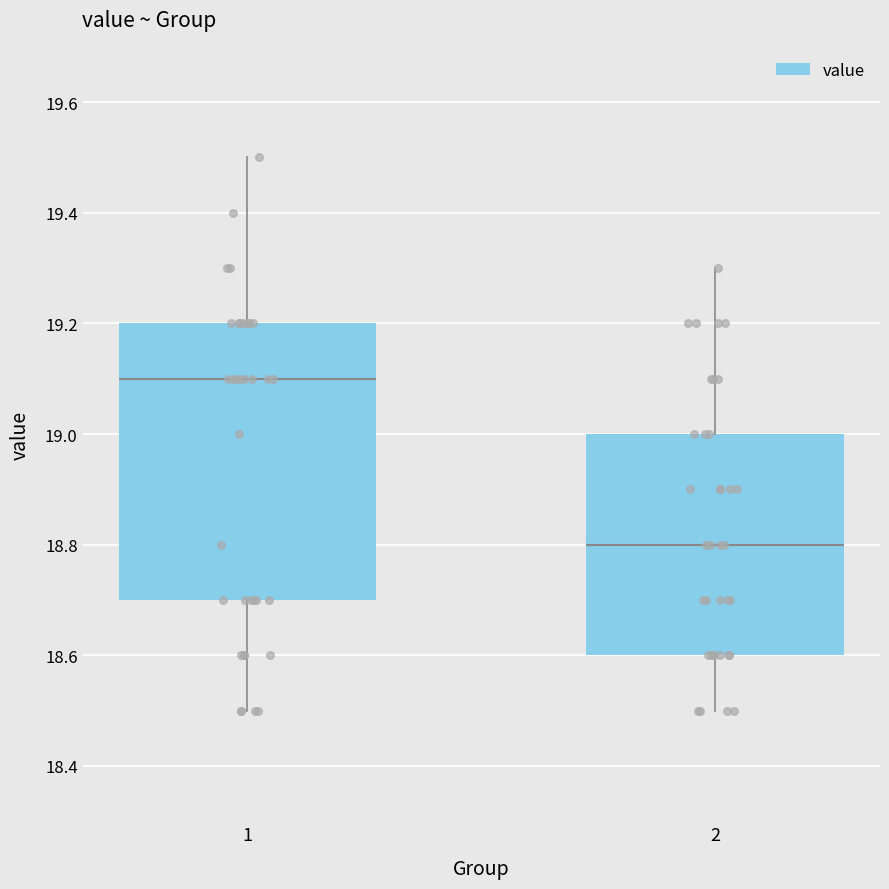

Which box's median line is the lowest?

2